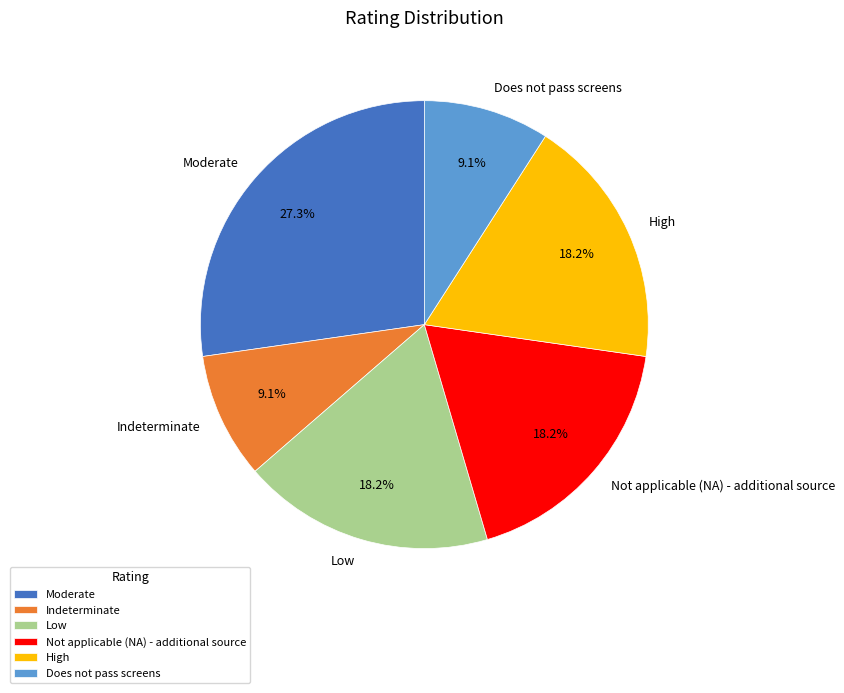

Is there any slice that represents more than half of the pie?

No